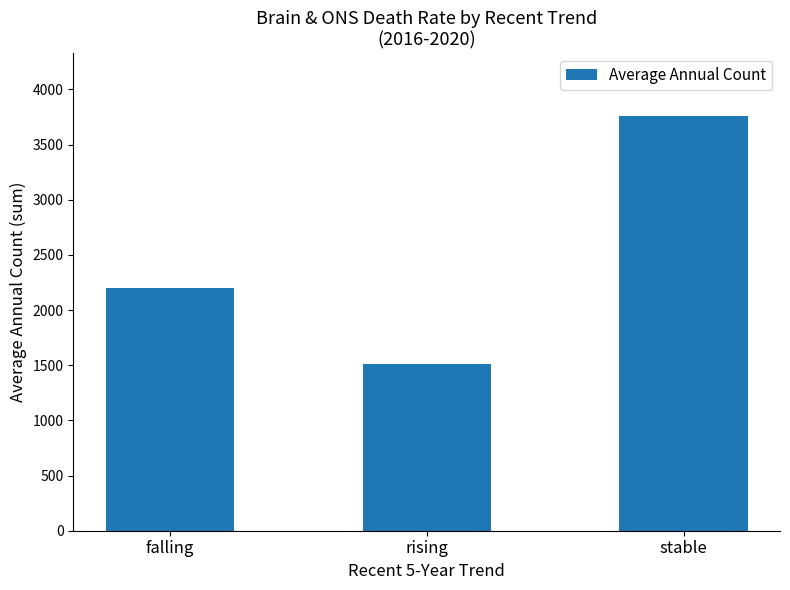

List the labels in order of value, smallest first.

rising, falling, stable